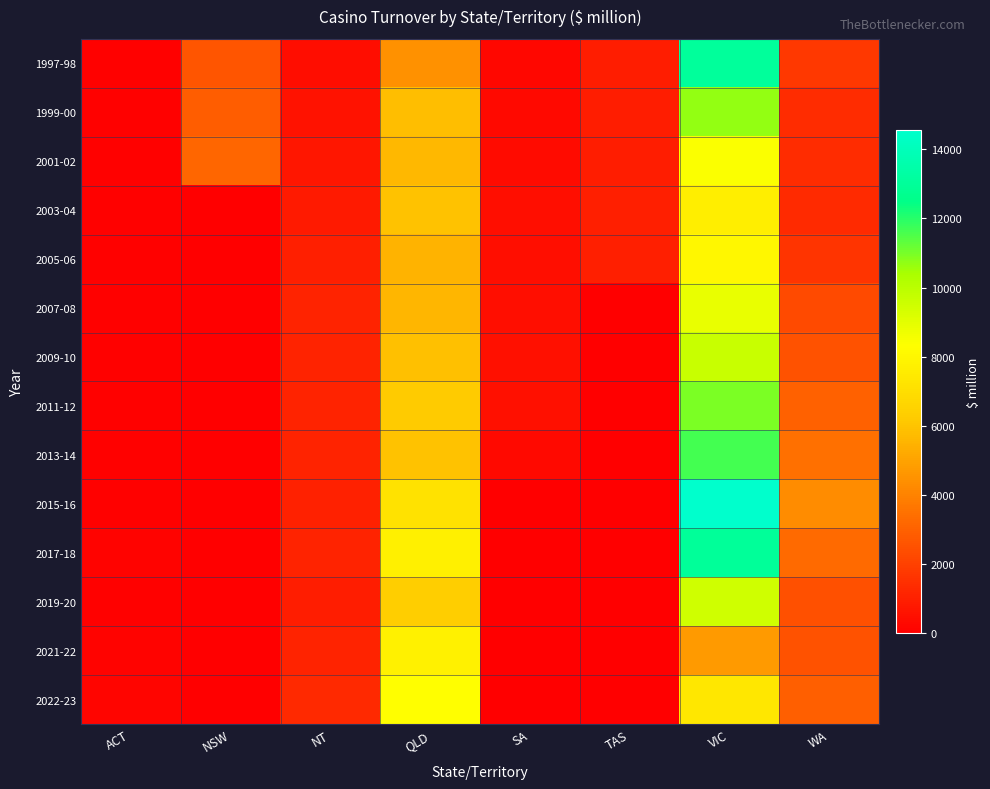

Rank the series at VIC from lowest to highest value.

2021-22, 2022-23, 2003-04, 2005-06, 2001-02, 2007-08, 2019-20, 2009-10, 1999-00, 2011-12, 2013-14, 2017-18, 1997-98, 2015-16